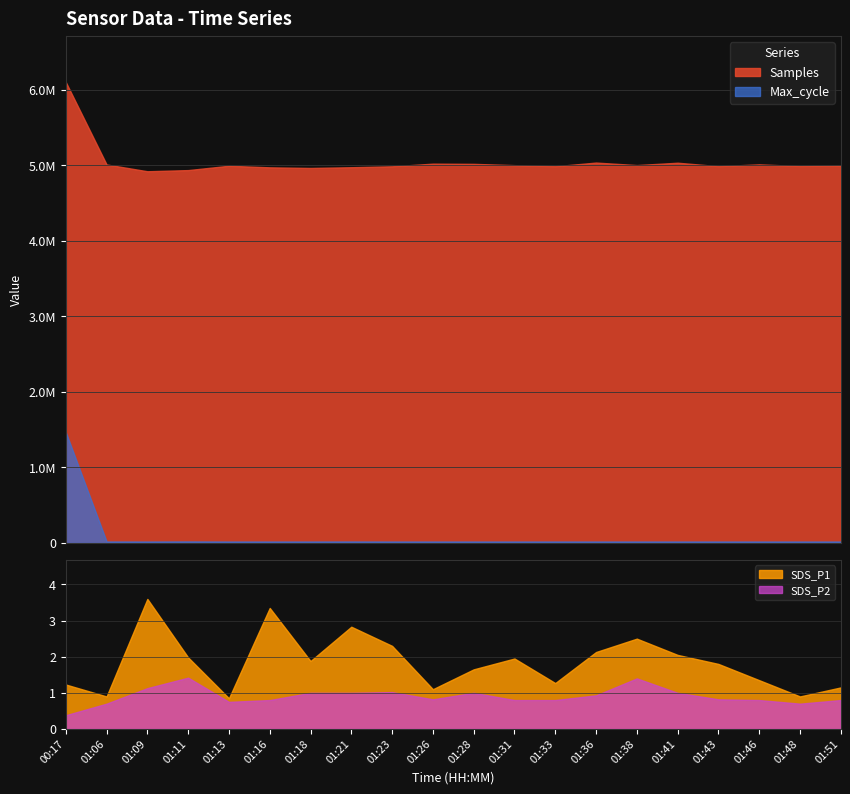

What is the difference between the Samples values at 01:26 and 01:16?

48754.0